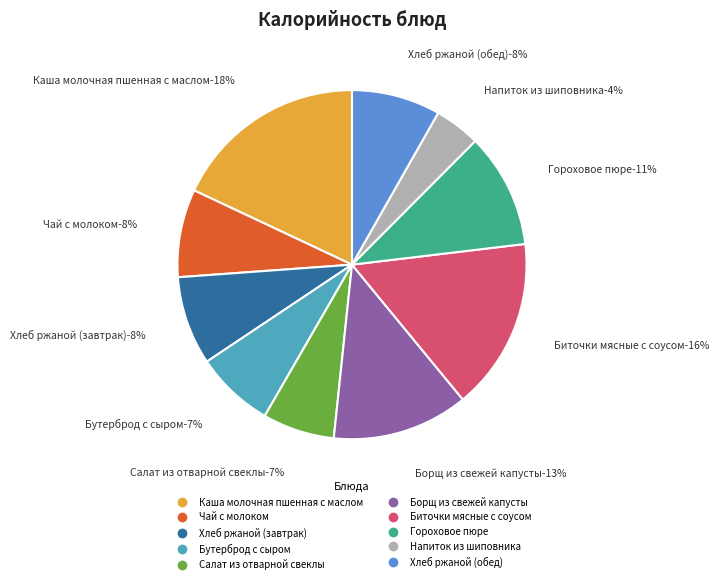

Which has a higher value, Гороховое пюре or Хлеб ржаной (обед)?

Гороховое пюре